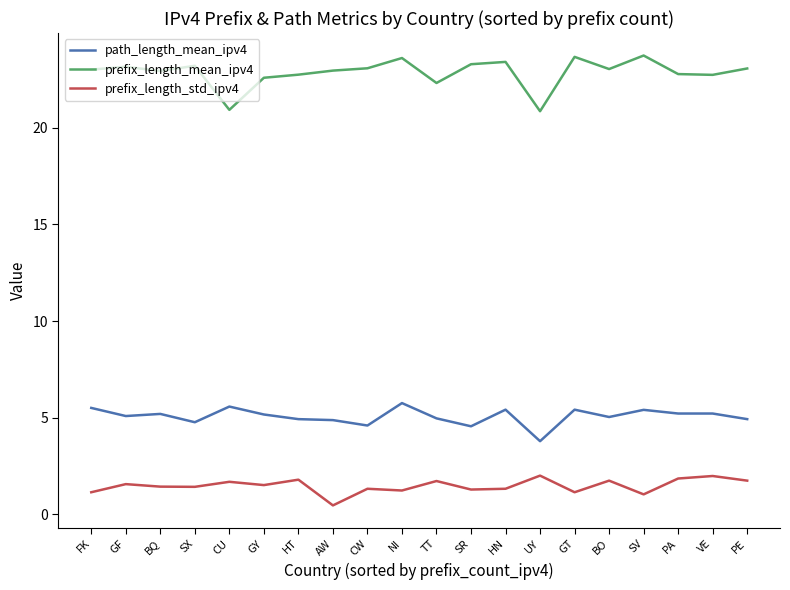

Is it true that prefix_length_mean_ipv4 equals 11.6 at FK?

False